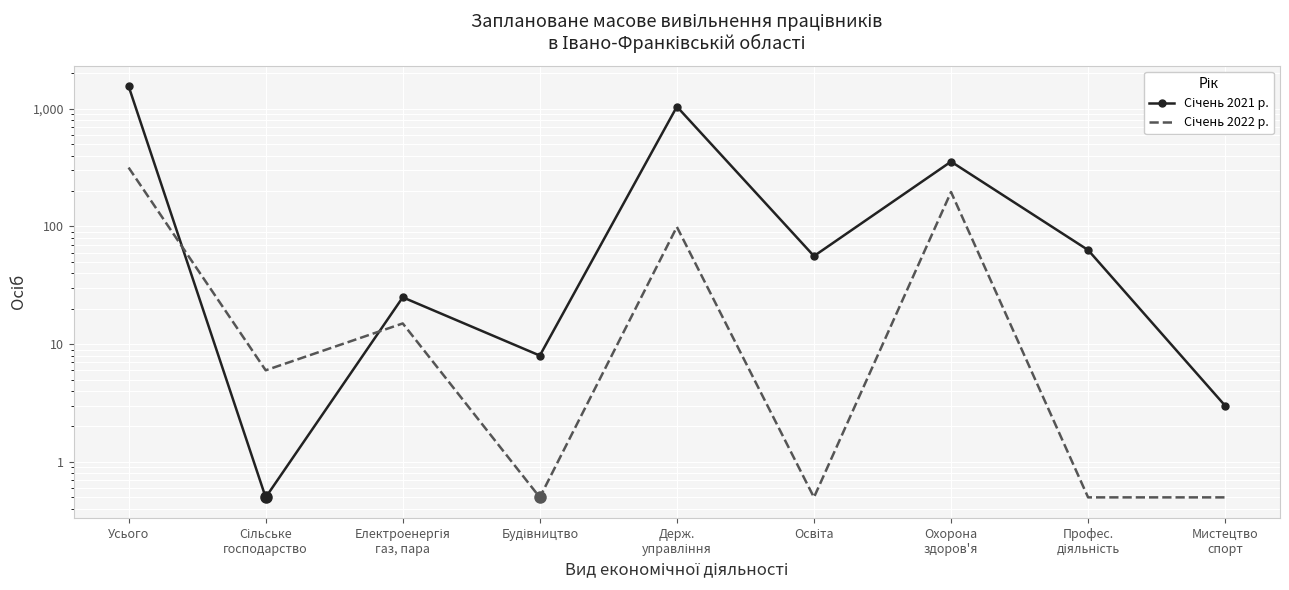

What is the label of the 6th point from the right?

Будівництво